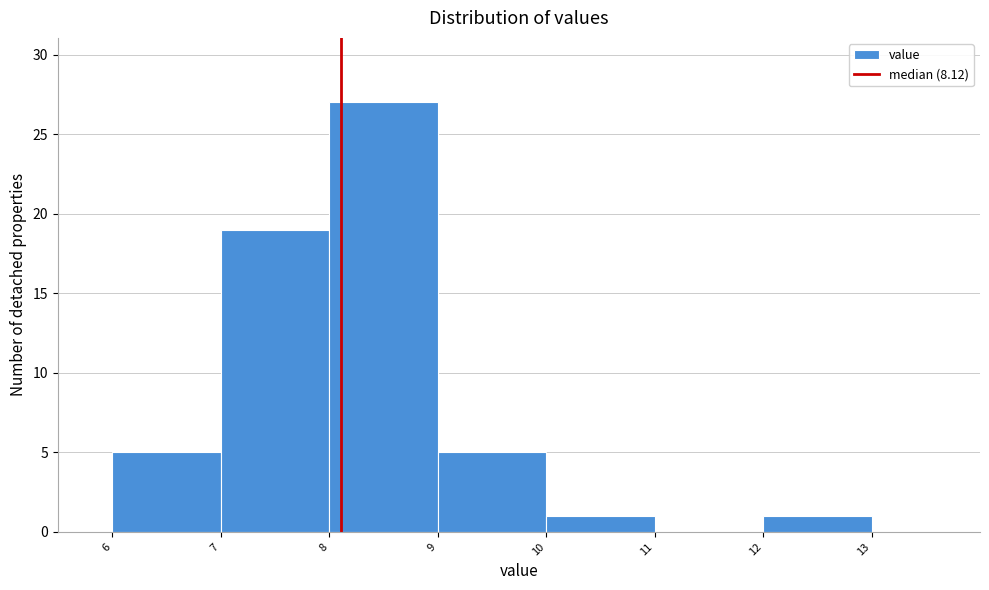

How tall is the bar that spans 8 to 9 on the x-axis? The values are not printed on the chart, so give them approximately, as read against the axis.

27